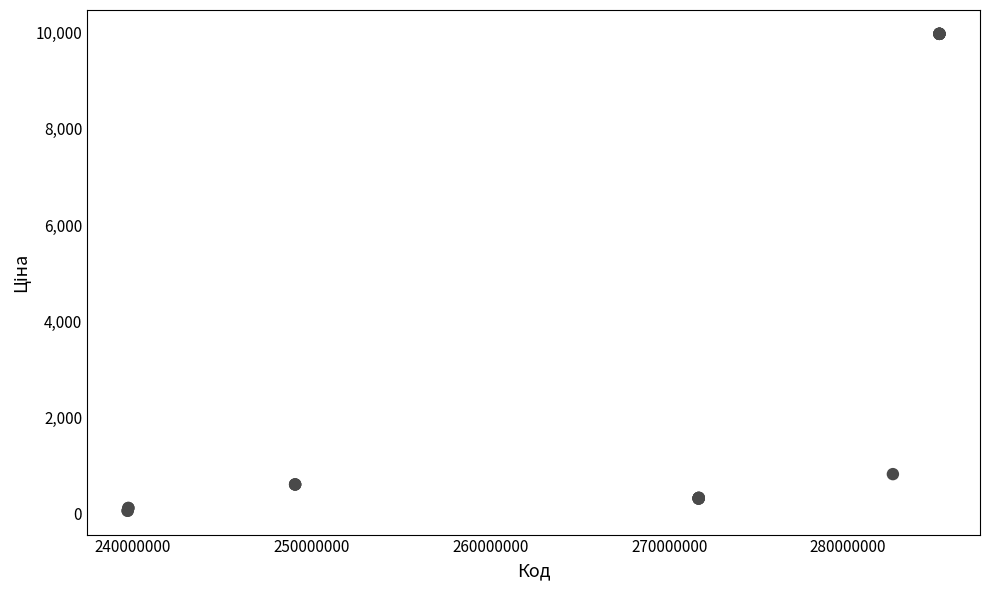

What Y value in the scatter plot is closest to 5016?

818.5